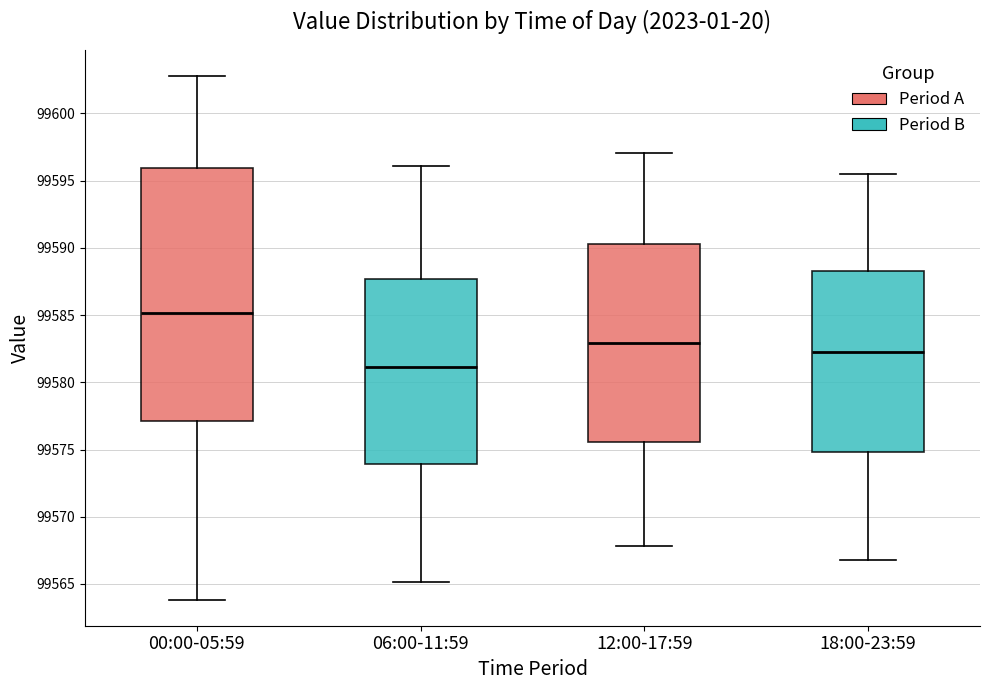

Which box's median line is the highest?

00:00-05:59